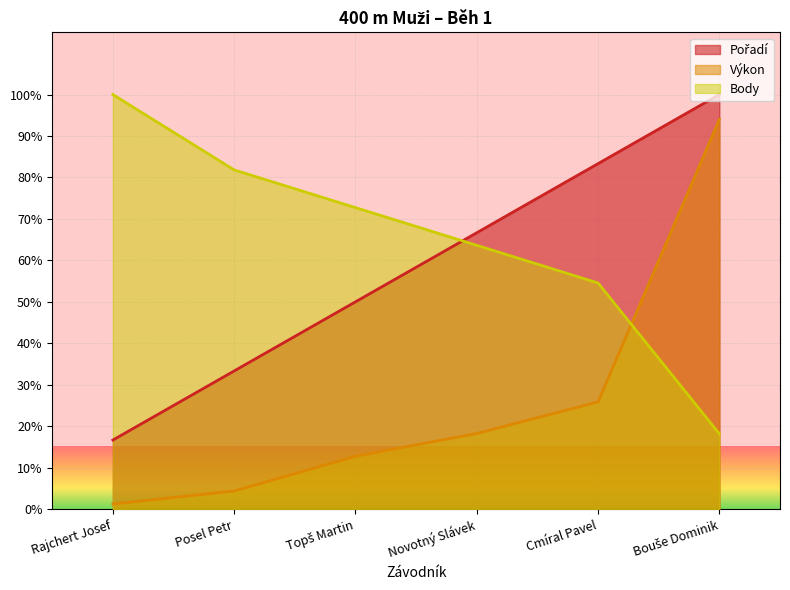

What is the difference between the maximum and minimum values in the Body series?

81.8